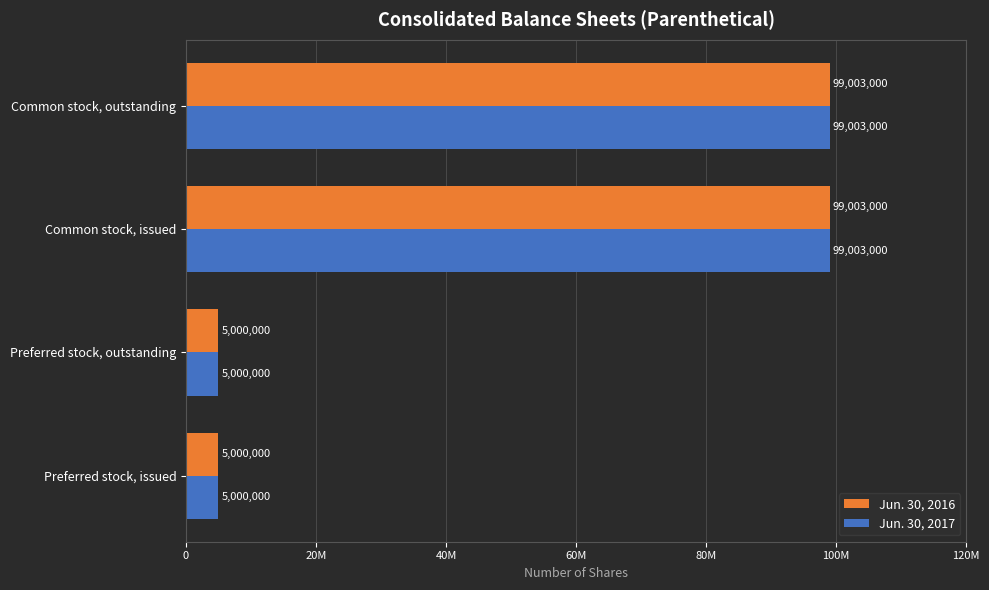

What are all the series names shown in the legend?

Jun. 30, 2016, Jun. 30, 2017